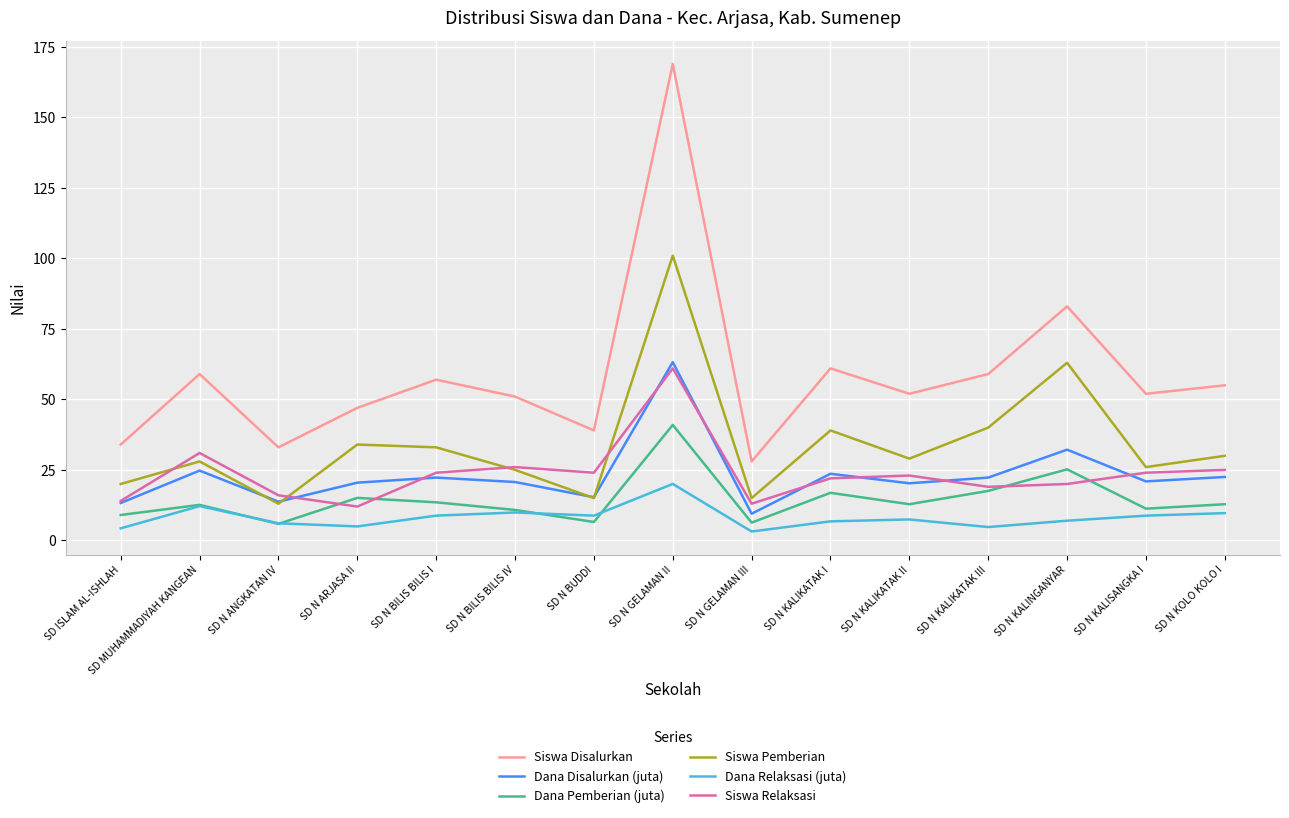

What is the average value of the Siswa Pemberian series?

34.1